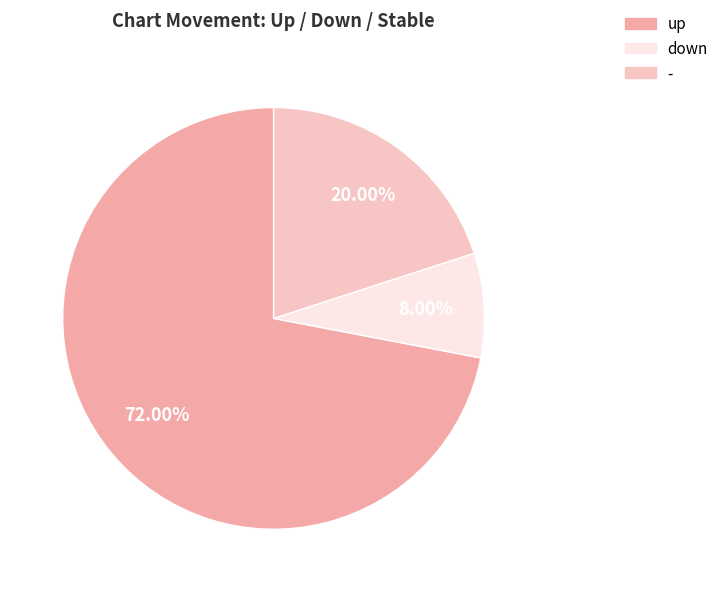

To the nearest percent, what is the difference between the largest and smallest slice percentages?

64%